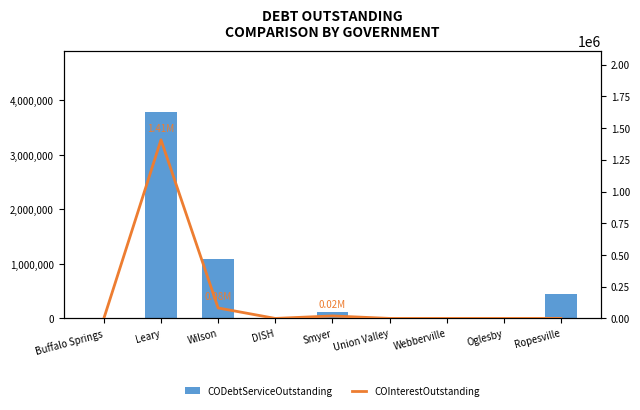

Count the number of data series in this chart.

2